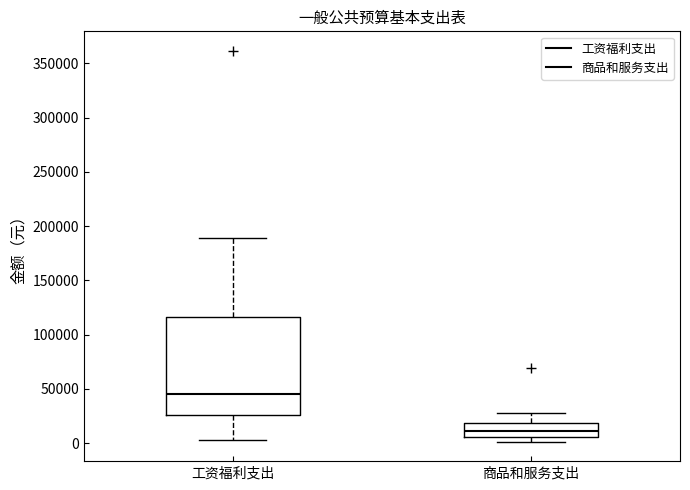

Reading left to right, transcribe this box plot: for each box, give where its median line is, the range the box spans, and where its two whiskers end, as read against the y-axis. The values are not printed on the chart, so give them approximately, as read against the axis.

工资福利支出: median 45000, box 25000 to 115000, whiskers 5000 to 190000
商品和服务支出: median 10000, box 5000 to 20000, whiskers 0 to 30000